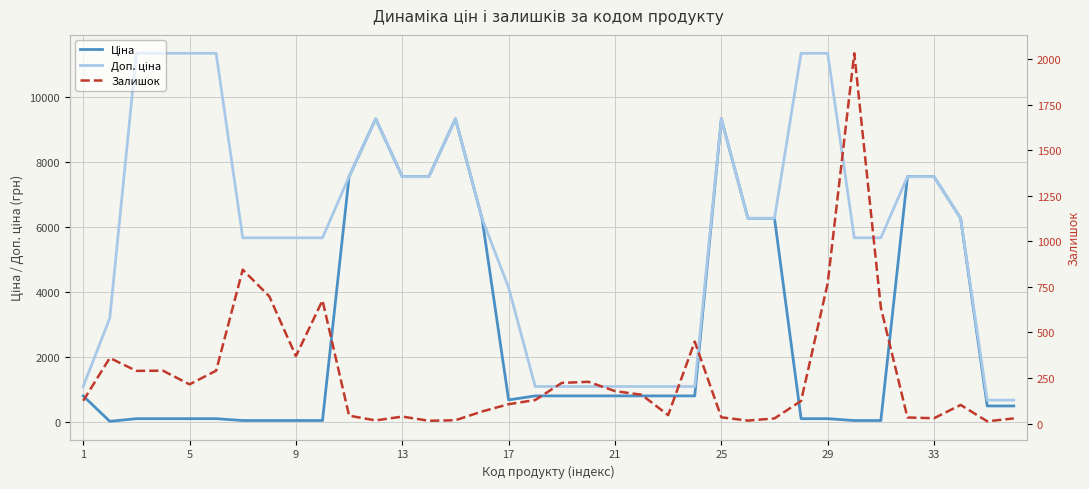

Reading left to right, transcribe all the data shown in this chart.

Ціна: 813.0	32.0	113.3	113.3	113.3	113.3	56.7	56.7	56.7	56.7	7545.9	9321.4	7545.9	7545.9	9321.4	6266.7	689.6	813.0	813.0	813.0	813.0	813.0	813.0	813.0	9321.4	6266.7	6266.7	113.3	113.3	56.7	56.7	7545.9	7545.9	6266.7	503.8	503.8
Доп. ціна: 1101.8	3205.0	11334.0	11334.0	11334.0	11334.0	5667.0	5667.0	5667.0	5667.0	7545.9	9321.4	7545.9	7545.9	9321.4	6266.7	4137.8	1101.8	1101.8	1101.8	1101.8	1101.8	1101.8	1101.8	9321.4	6266.7	6266.7	11334.0	11334.0	5667.0	5667.0	7545.9	7545.9	6266.7	683.0	683.0
Залишок: 125.0	360.0	289.0	290.0	215.0	290.0	845.0	698.0	370.0	676.0	43.0	17.0	38.0	15.0	18.0	66.0	106.0	129.0	223.0	229.0	178.0	158.0	46.0	450.0	34.0	16.0	28.0	124.0	770.0	2033.0	636.0	33.0	29.0	102.0	12.0	28.0